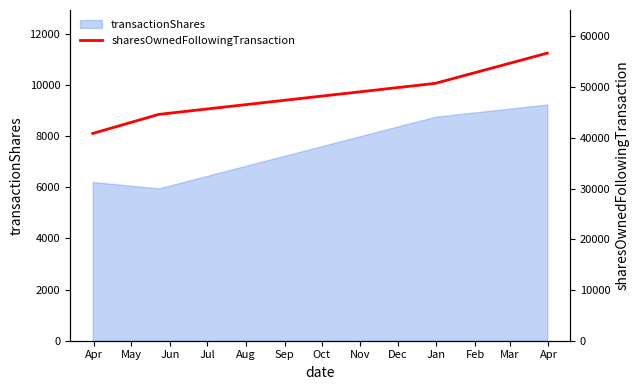

True or false: transactionShares has more than 2 points higher than both neighbors.

False